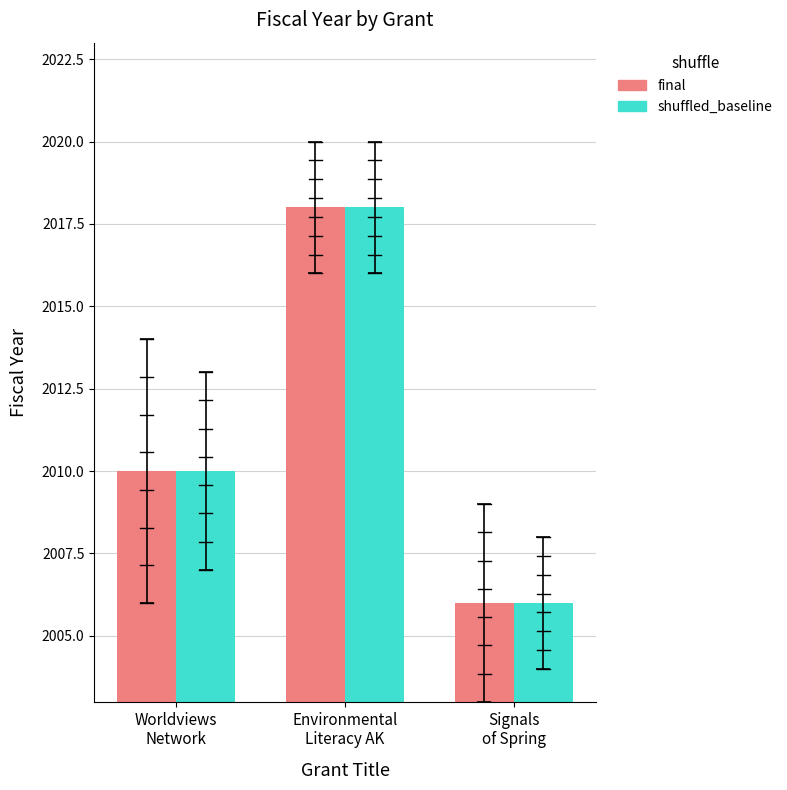

What is the label of the 1st bar from the left?

Worldviews
Network